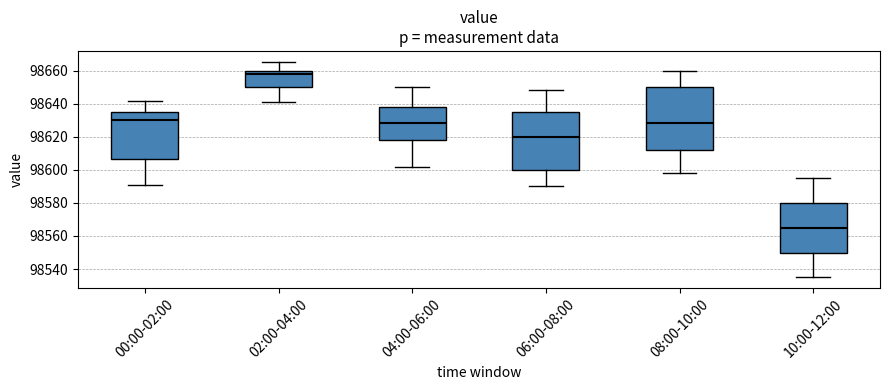

Which box has the lowest median line?

10:00-12:00